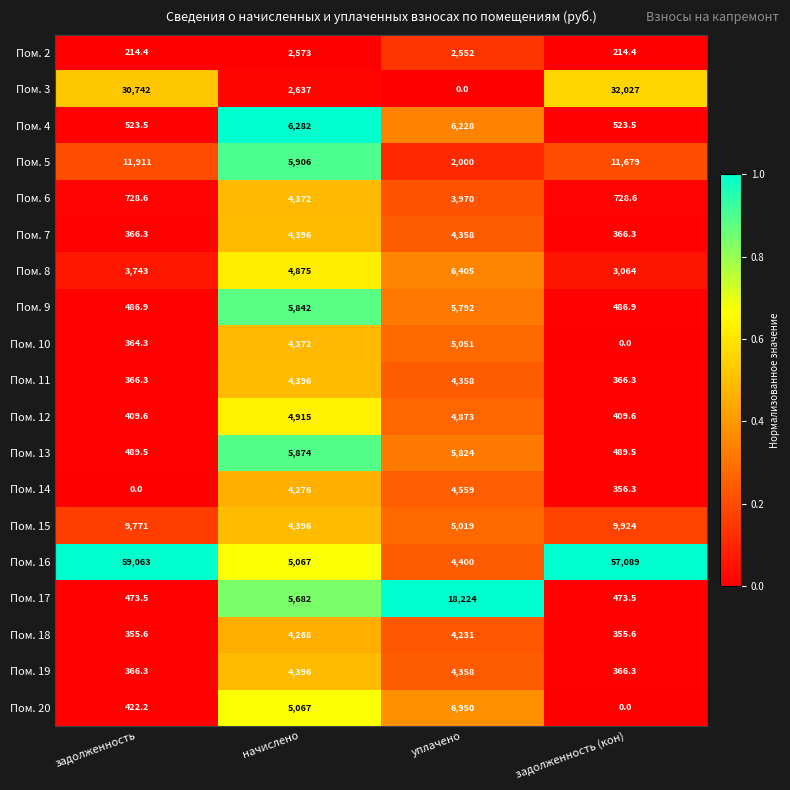

Is it true that Пом. 13 equals 8728.4 at начислено?

False